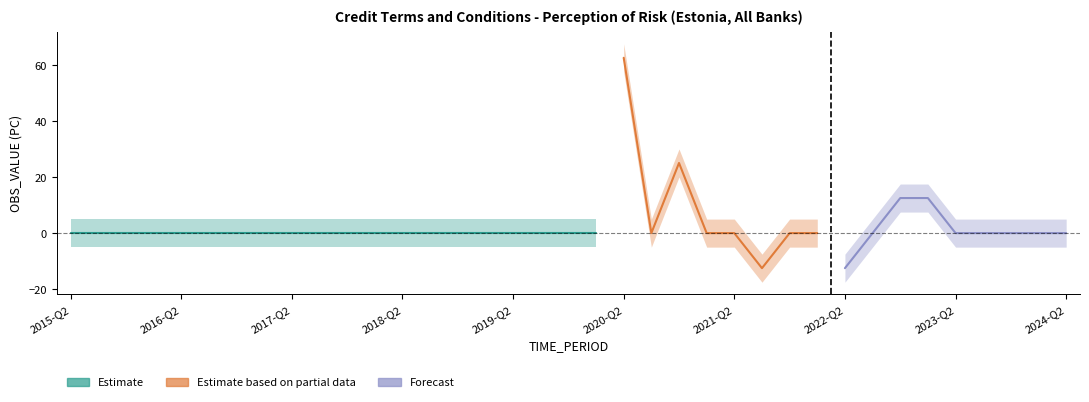

The value at 2016-Q3 is 50.5. True or false?

False